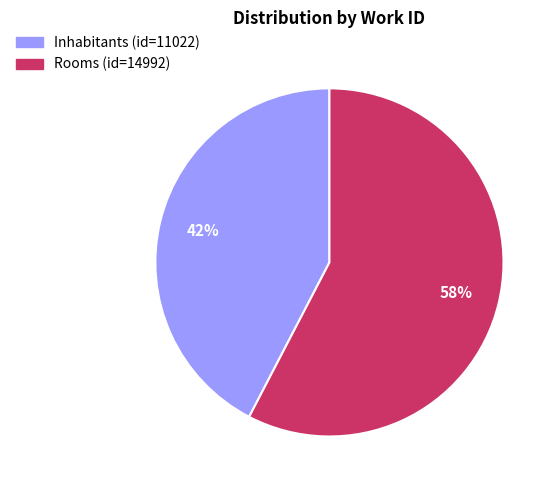

Approximately how many times larger is the value at Inhabitants (id=11022) compared to Rooms (id=14992)?

0.7